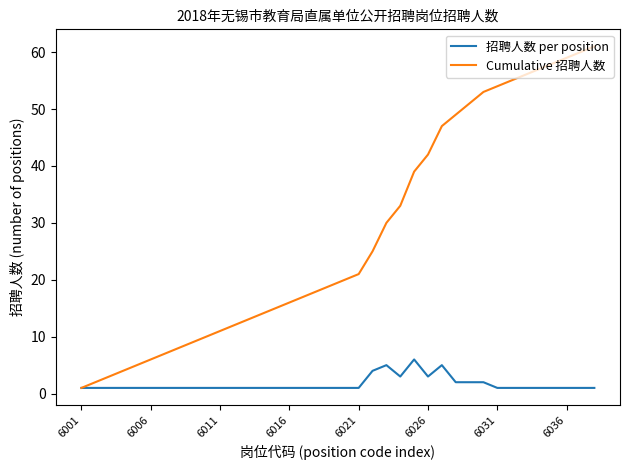

List the series in order of their overall mean, highest first.

Cumulative 招聘人数, 招聘人数 per position